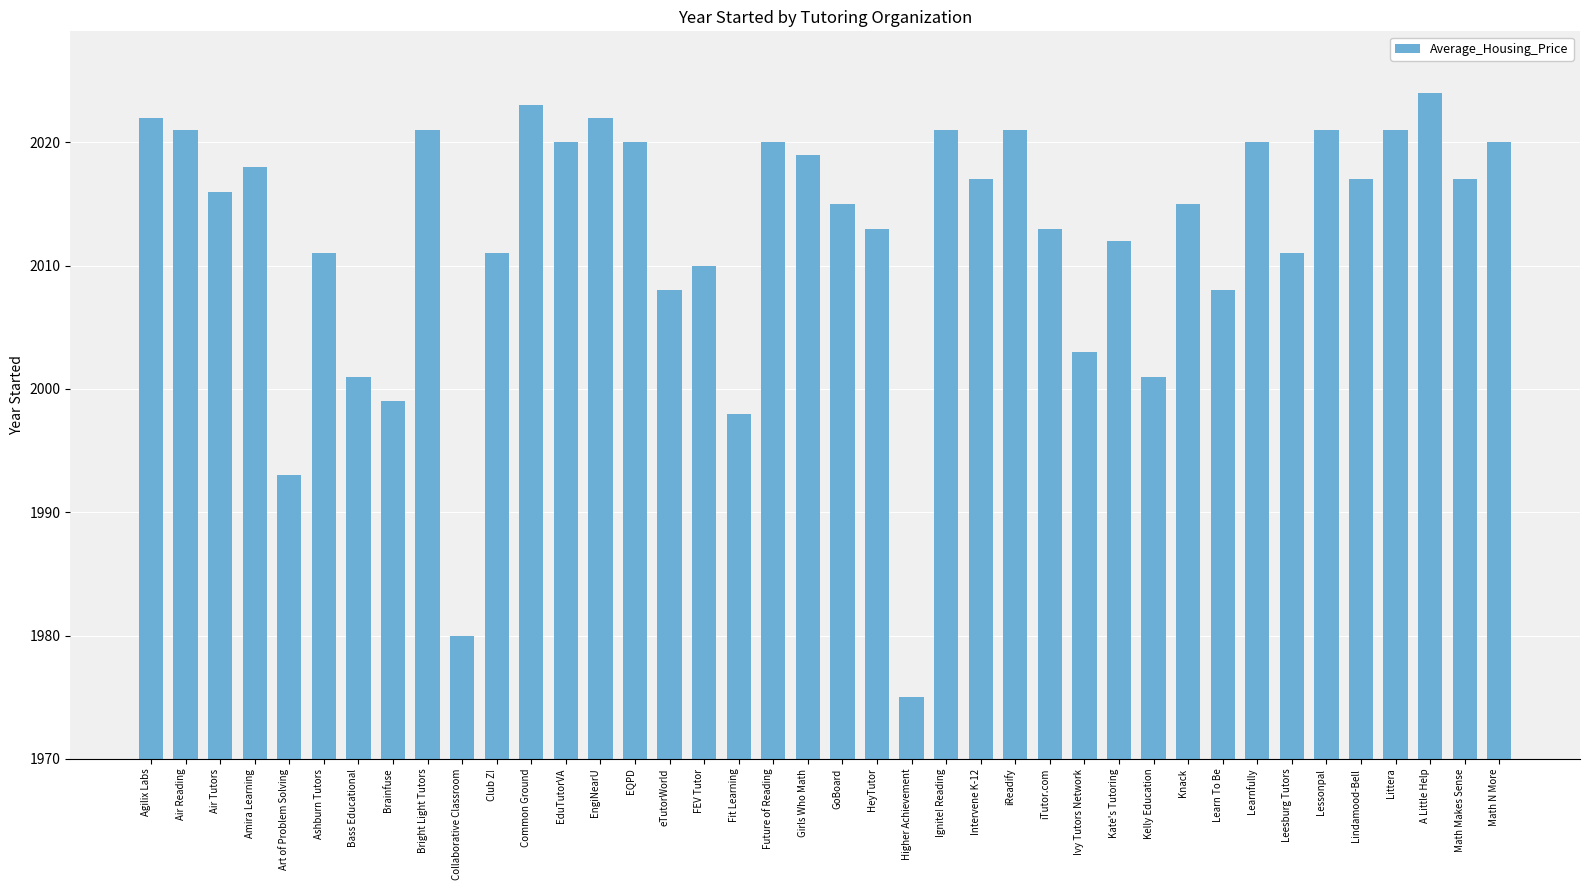

What is the label of the 28th bar from the right?

EduTutorVA